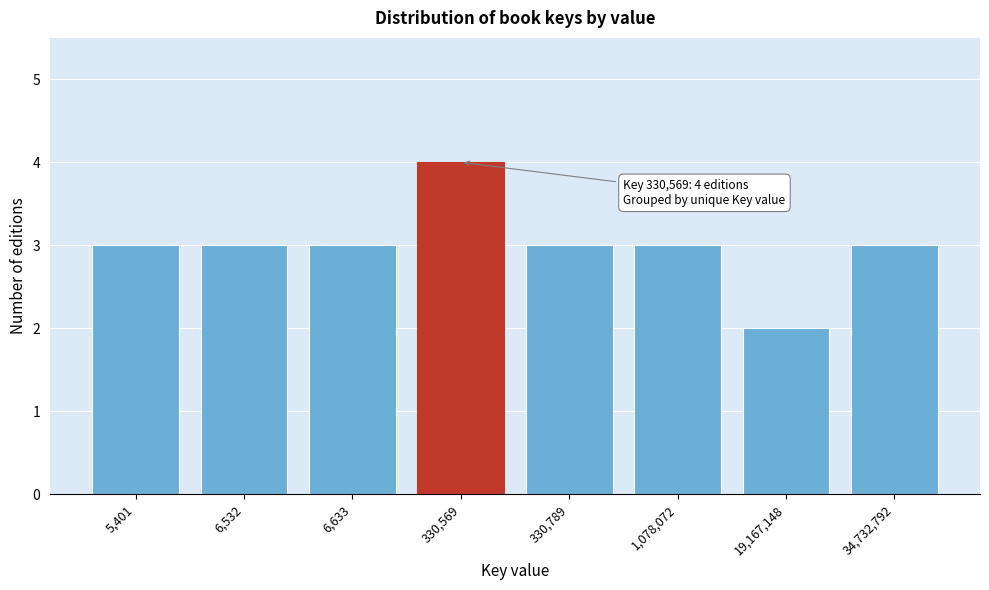

Reading left to right, what are all the values shown in this chart?

5,401=3	6,532=3	6,633=3	330,569=4	330,789=3	1,078,072=3	19,167,148=2	34,732,792=3